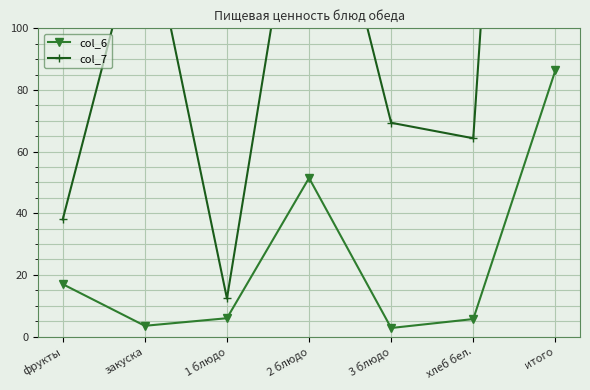

What is the difference between the col_7 values at 1 блюдо and фрукты?

25.6